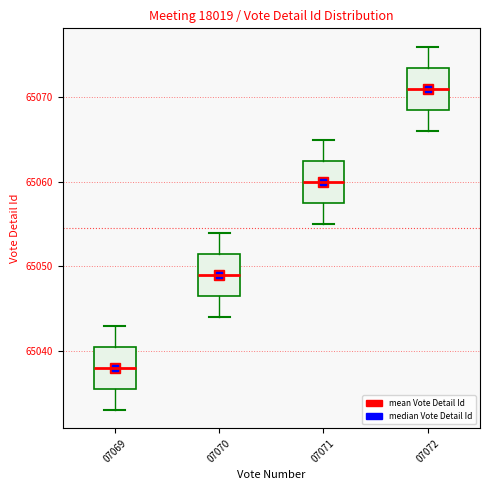

Reading left to right, transcribe this box plot: for each box, give where its median line is, the range the box spans, and where its two whiskers end, as read against the y-axis. The values are not printed on the chart, so give them approximately, as read against the axis.

07069: median 65038, box 65036 to 65041, whiskers 65033 to 65043
07070: median 65049, box 65047 to 65052, whiskers 65044 to 65054
07071: median 65060, box 65058 to 65063, whiskers 65055 to 65065
07072: median 65071, box 65069 to 65074, whiskers 65066 to 65076